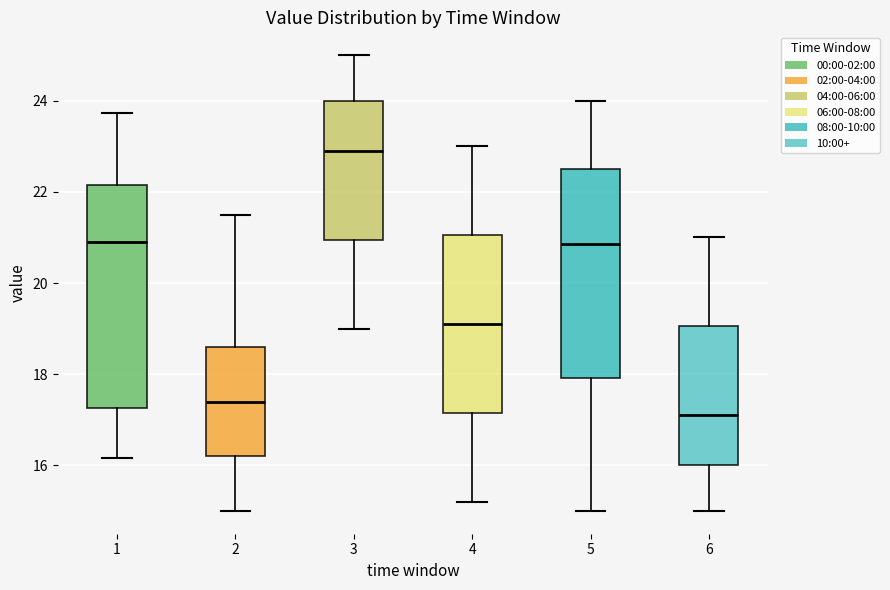

Which box's median line is the highest?

3